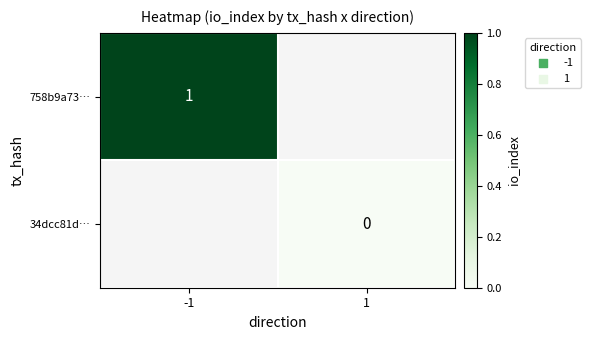

At how many categories does at least one series exceed 0?

1